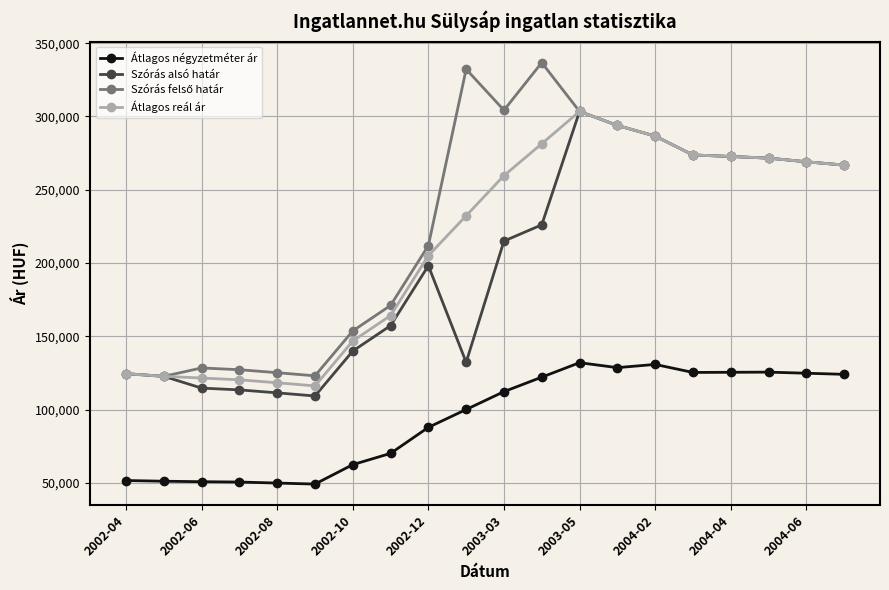

What is the difference between the second highest and minimum values in the Átlagos négyzetméter ár series?

81613